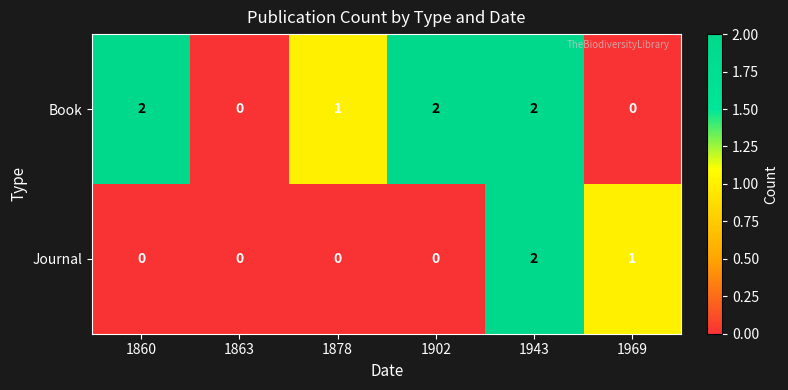

How many categories are shown in the chart?

6